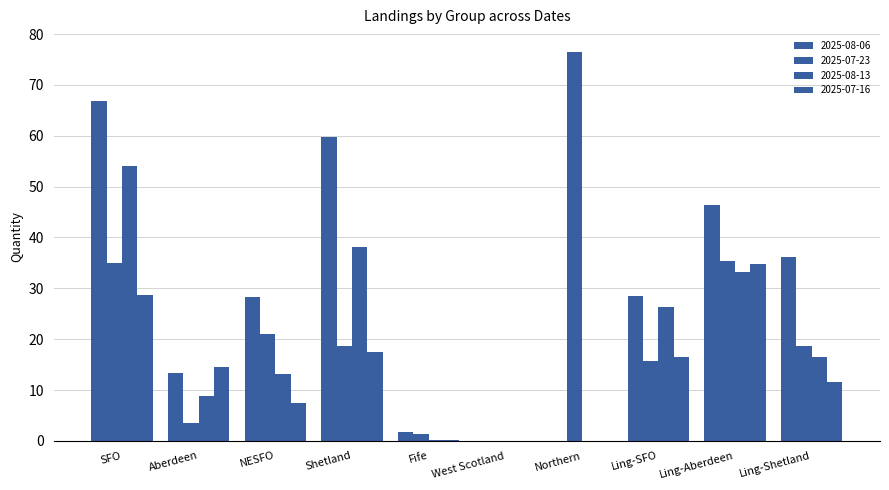

True or false: 2025-07-16 has a value of 25.9 at Shetland.

False